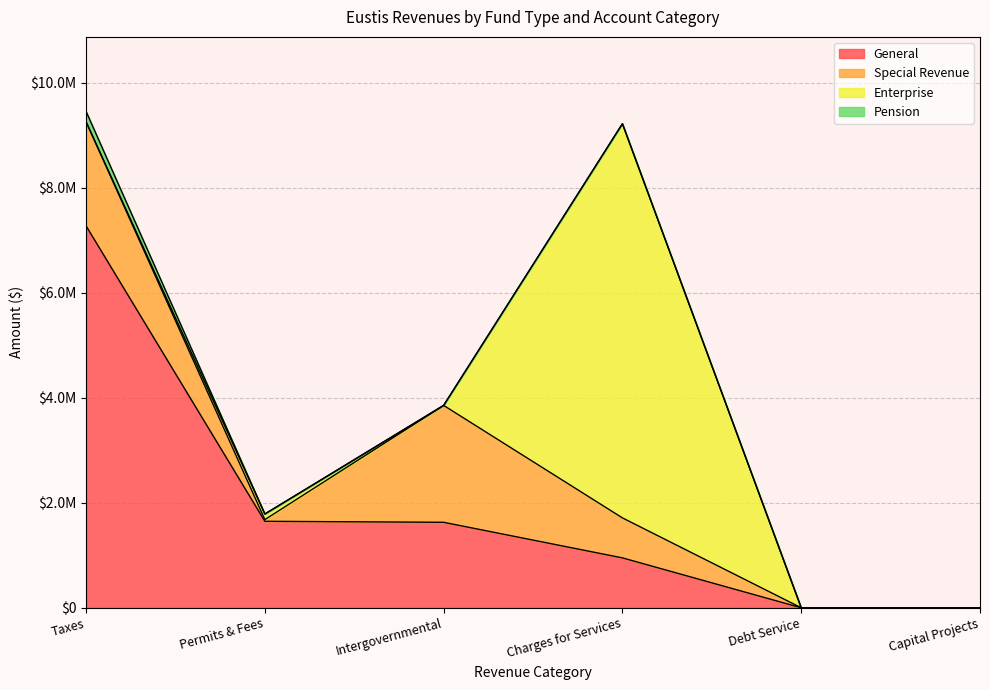

True or false: Enterprise has a value of 4559455 at Intergovernmental.

False